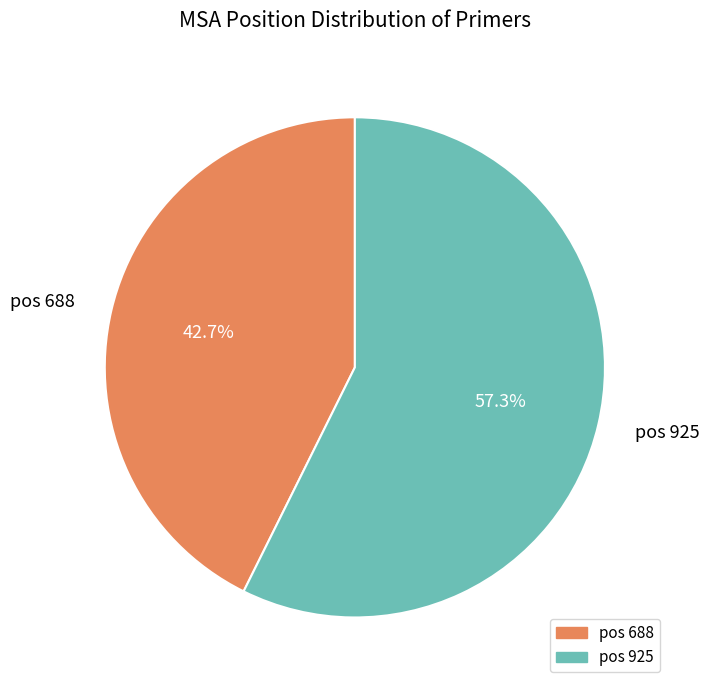

What is the smallest slice in the pie chart?

pos 688